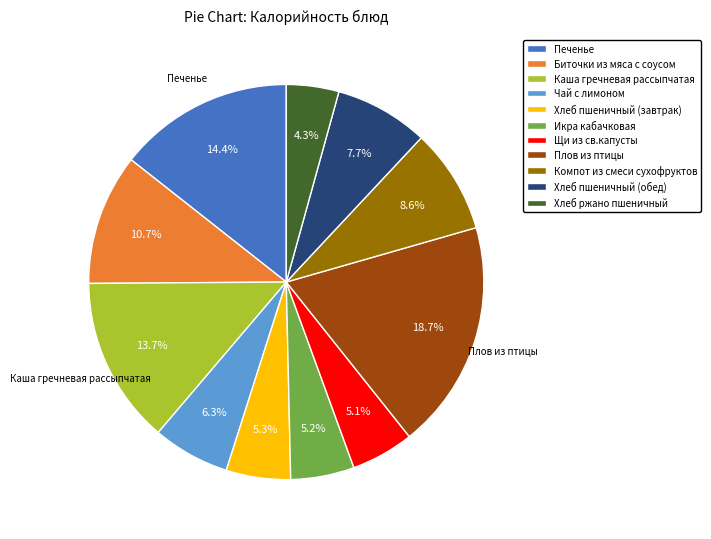

Is Икра кабачковая the majority of the pie?

No